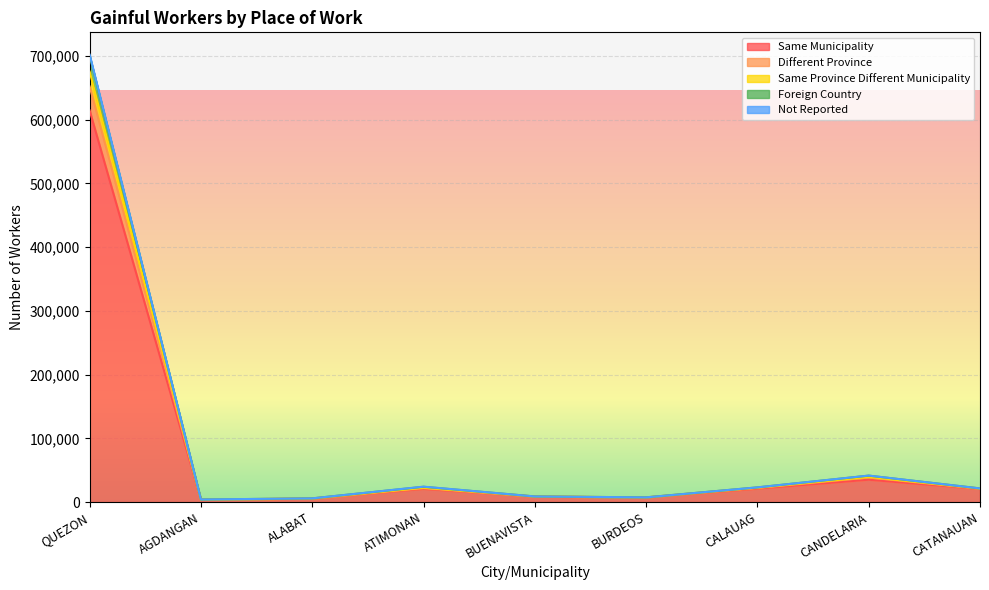

True or false: Same Municipality has more than 2 points higher than both neighbors.

False